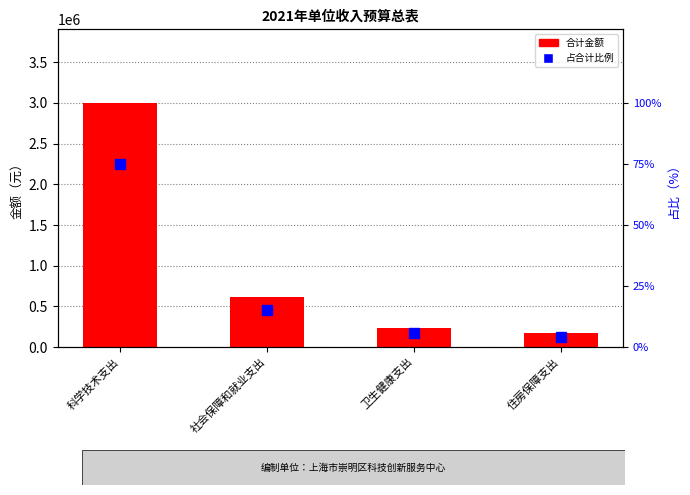

At which category is the sum across all series the highest?

科学技术支出